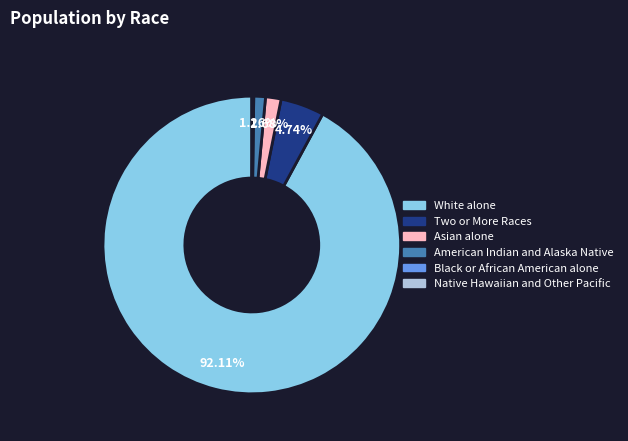

Is it true that Two or More Races is 5% of the pie?

True